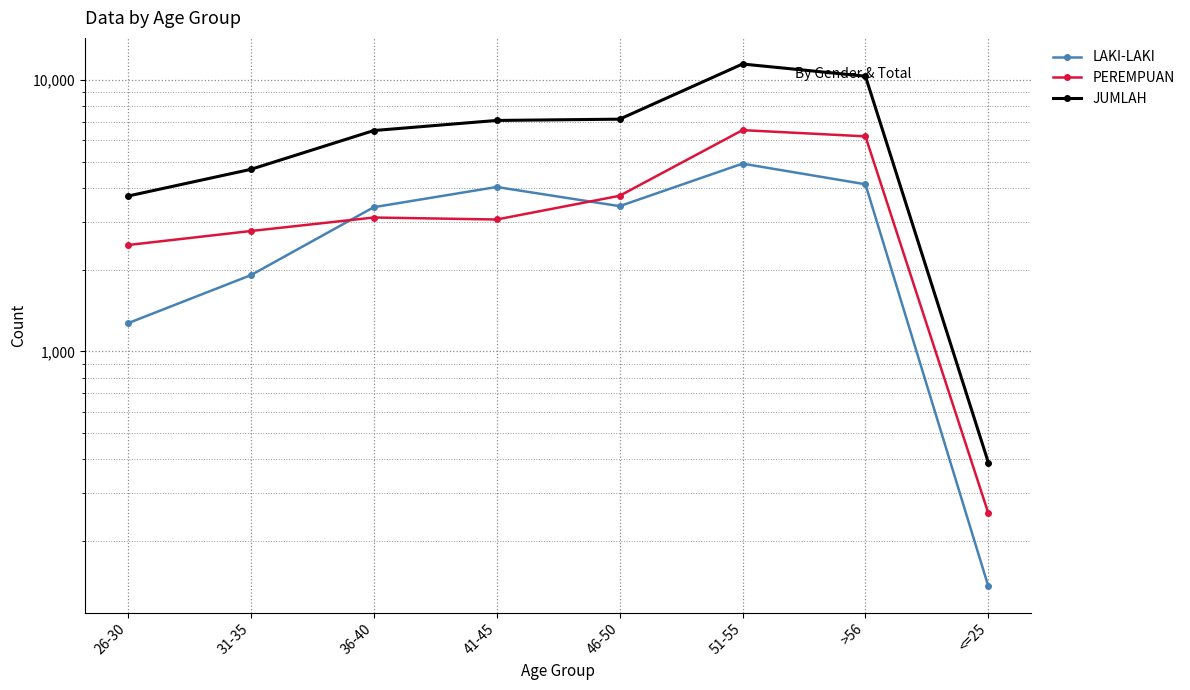

At which label does LAKI-LAKI first exceed 3427?

41-45